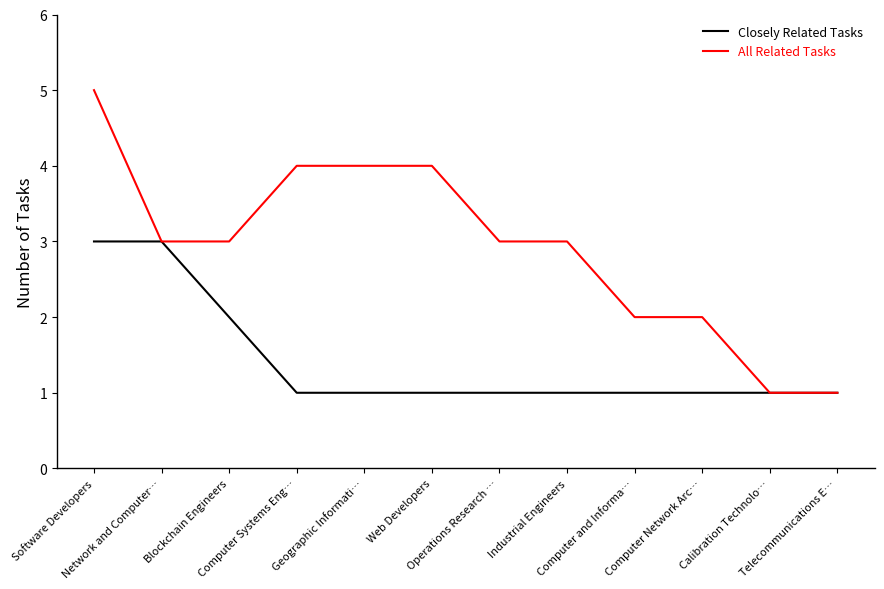

What position from the left is Geographic Informati…?

5